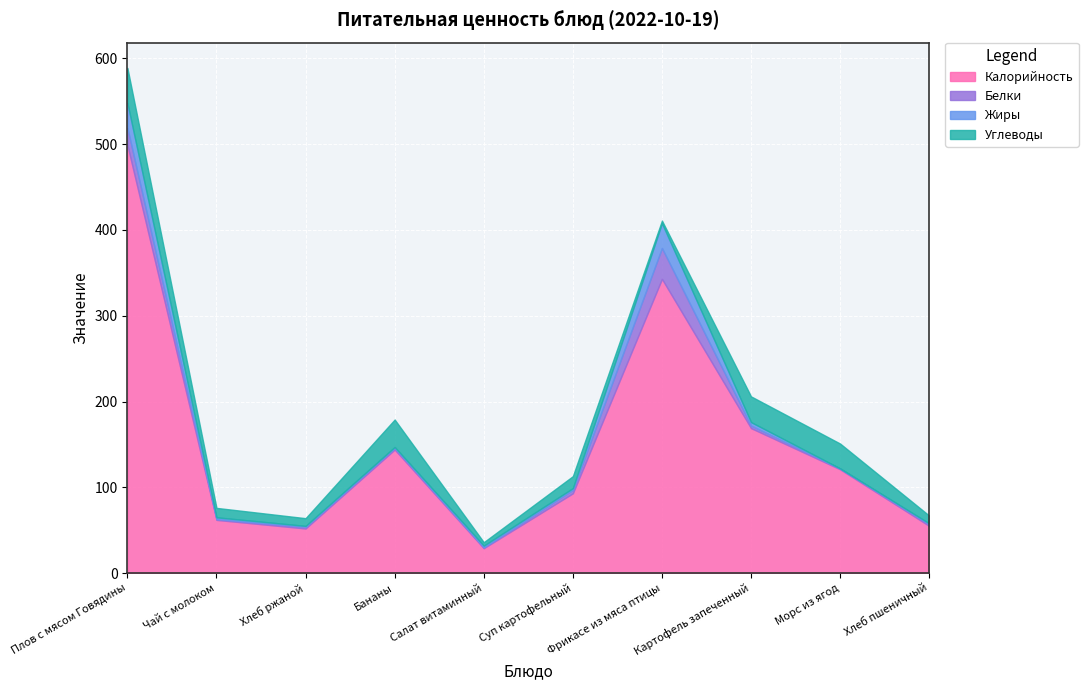

What is the maximum value for Калорийность?

499